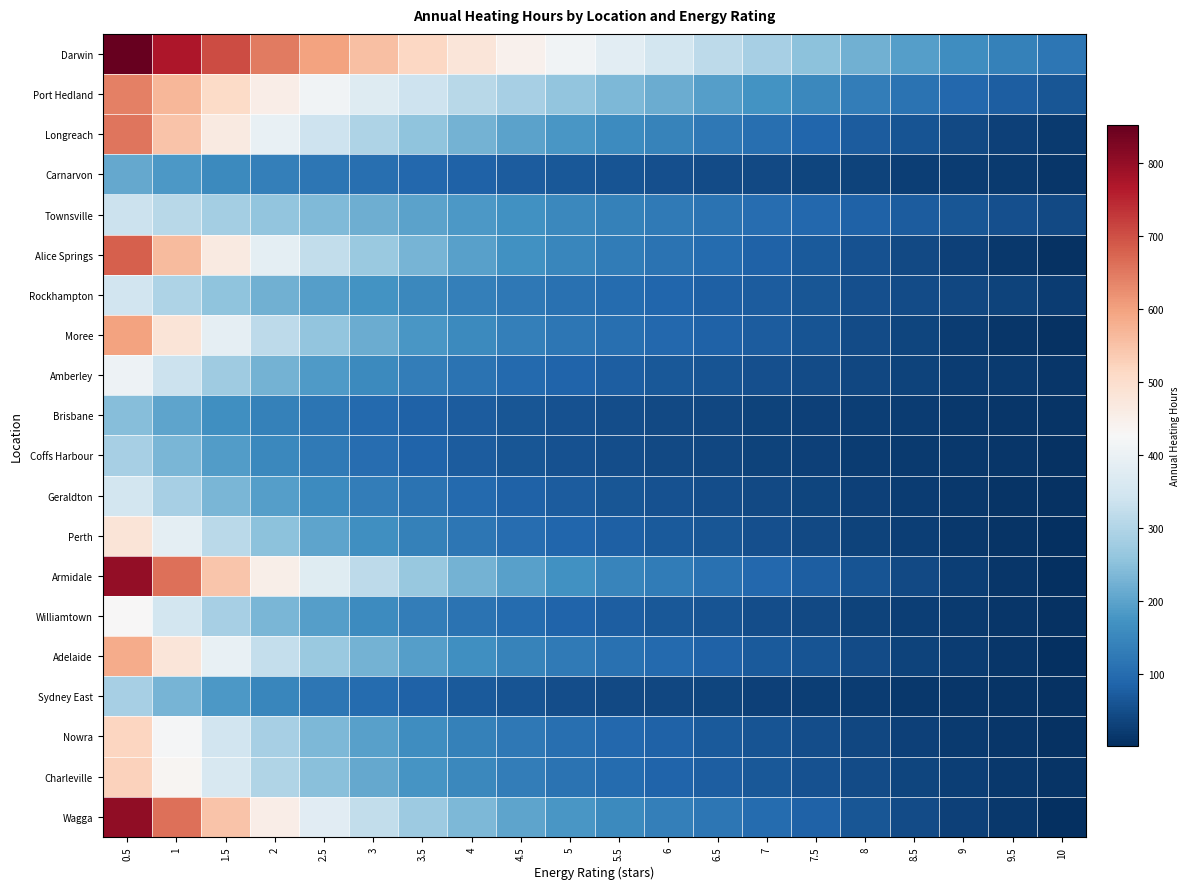

Which label corresponds to the largest value in the chart?

0.5